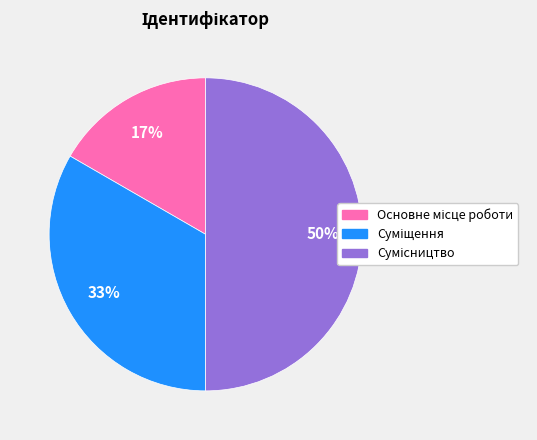

To the nearest percent, what is the difference between the largest and smallest slice percentages?

33%